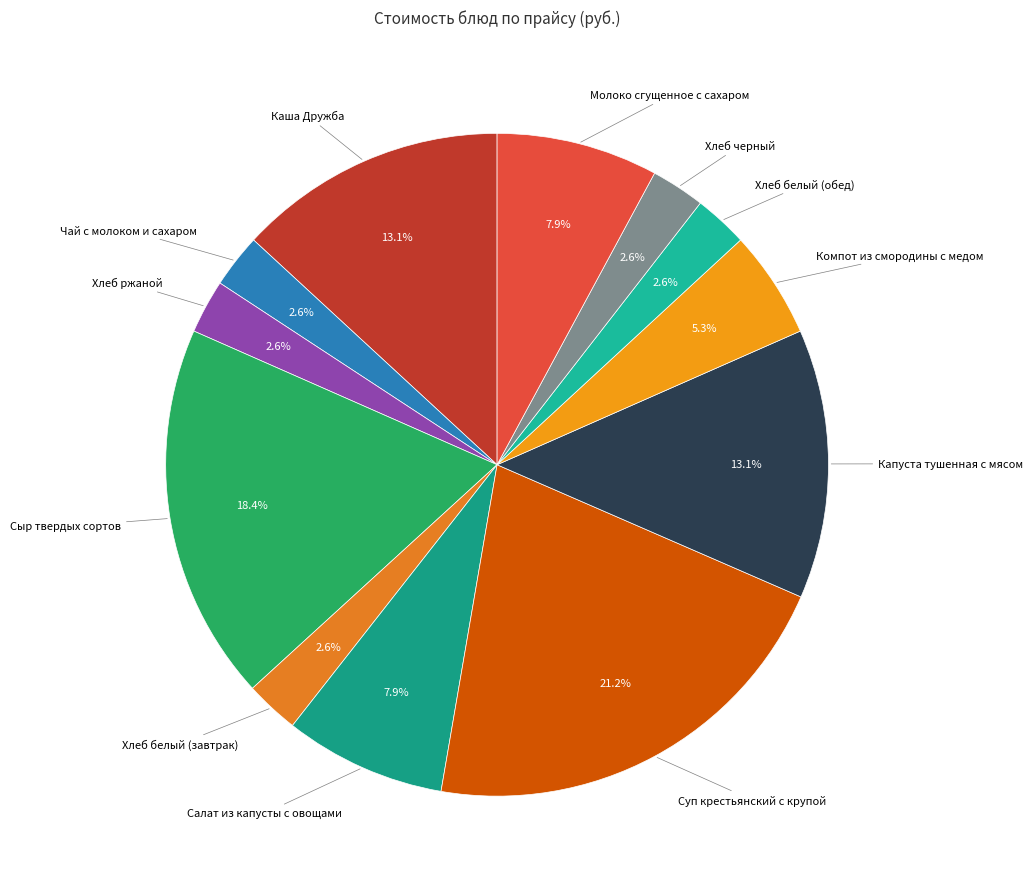

Which category has the biggest portion of the pie?

Суп крестьянский с крупой